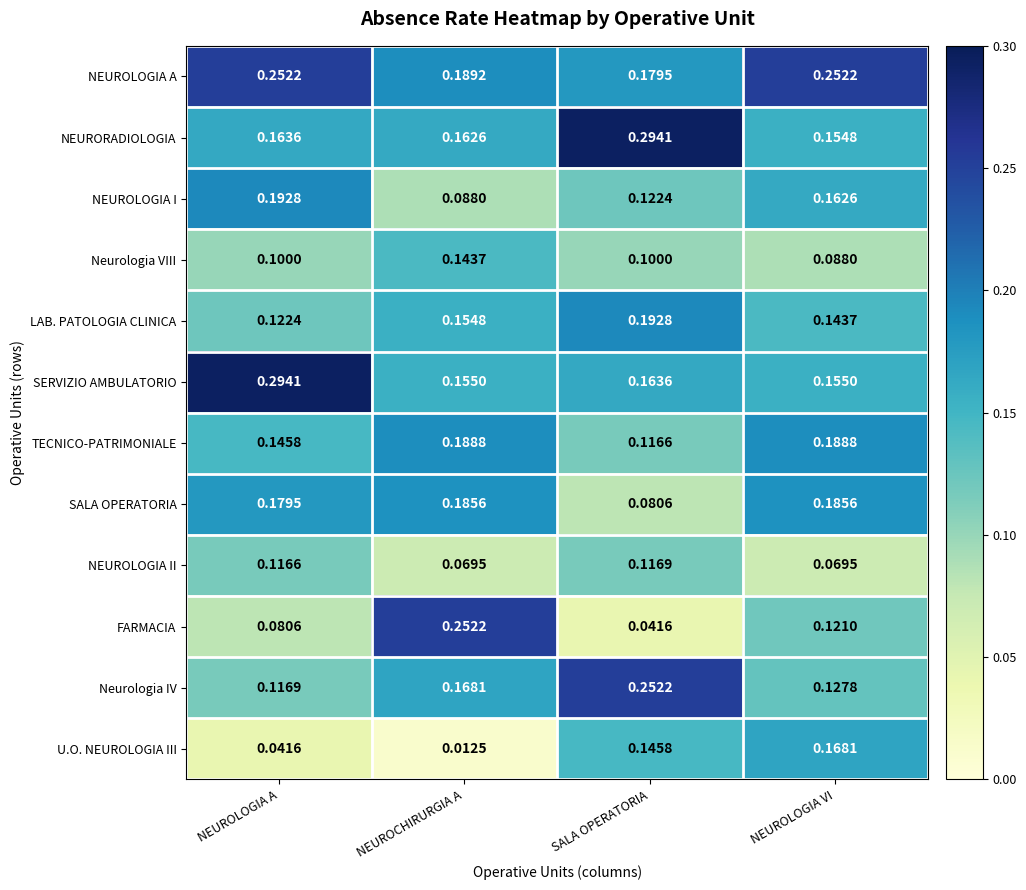

Which category has the highest value in the FARMACIA series?

NEUROCHIRURGIA A